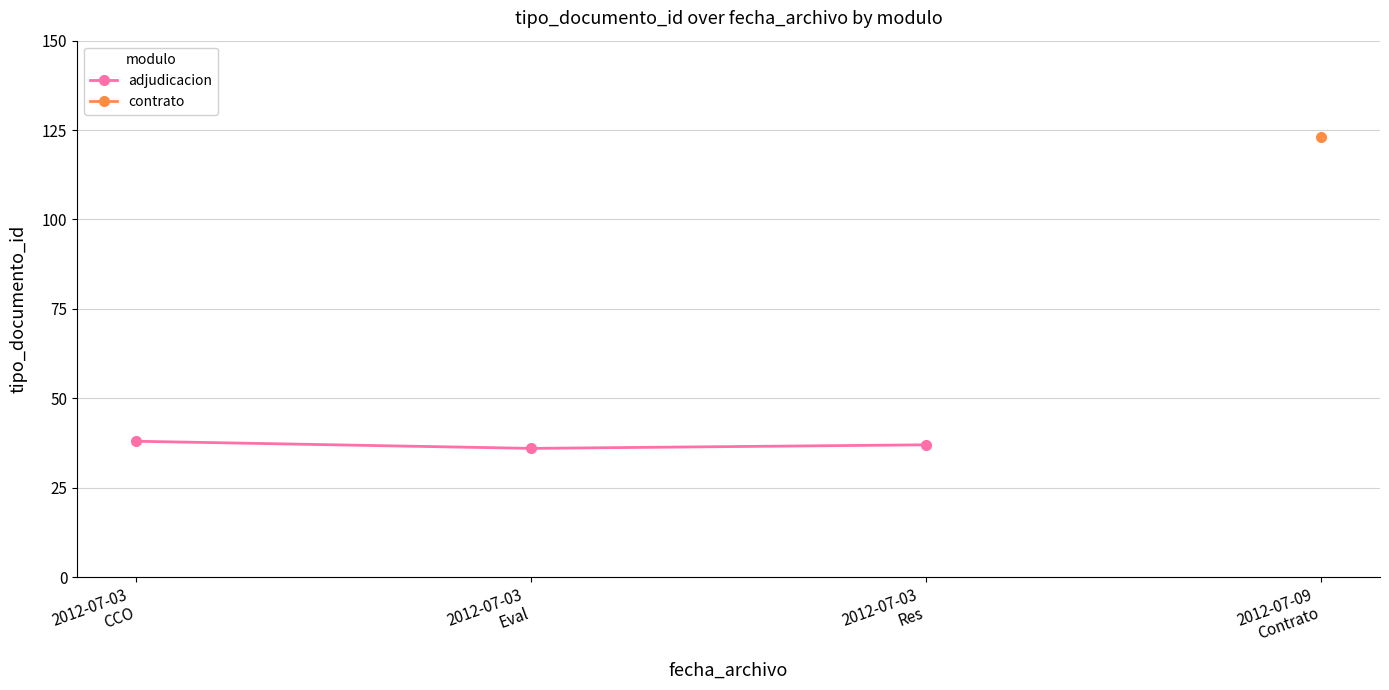

What is the highest value of the adjudicacion series?

38